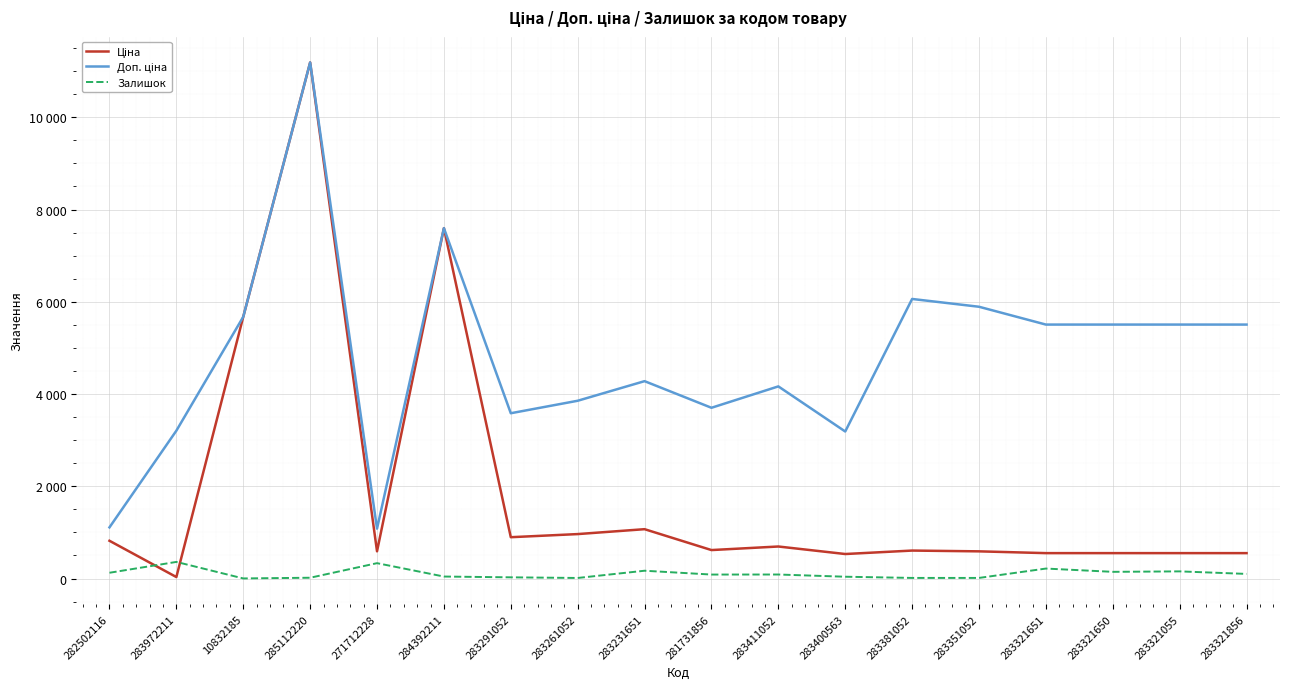

Which category has the lowest value in the Залишок series?

10832185